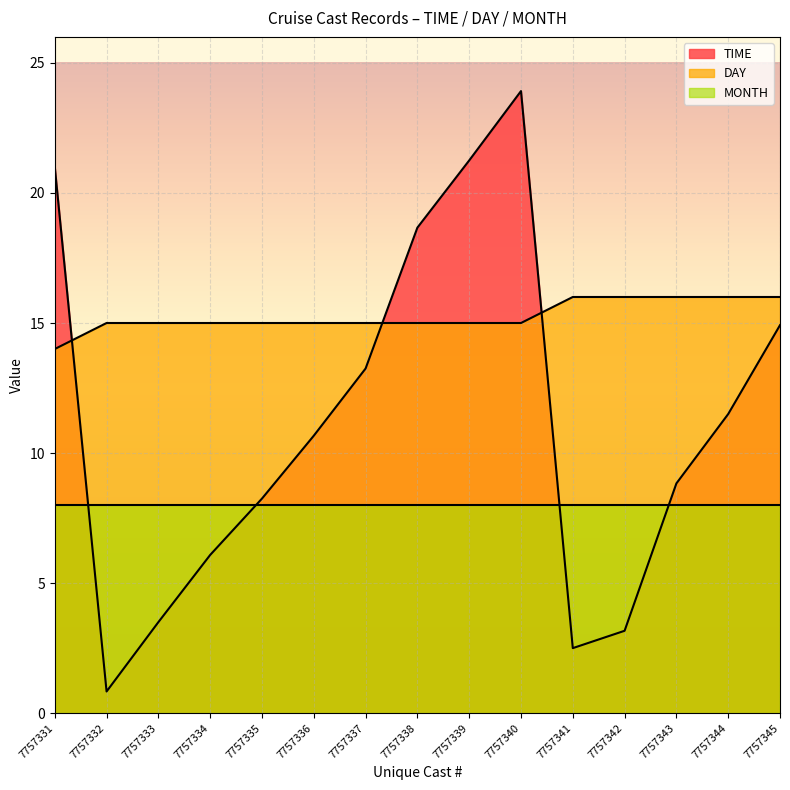

Which series has the largest total across all categories?

DAY